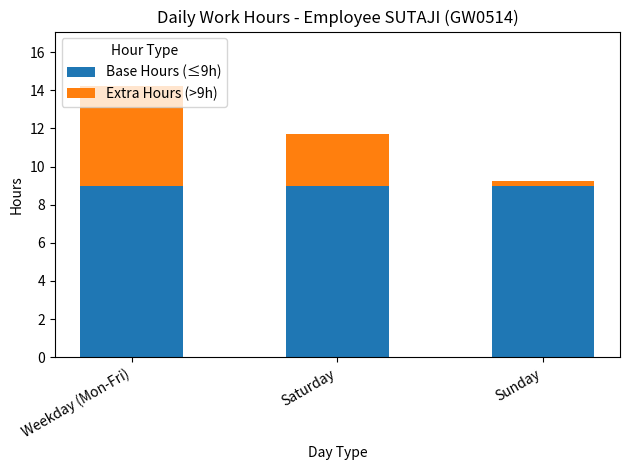

What is the total value across all series at Weekday (Mon-Fri)?

14.2